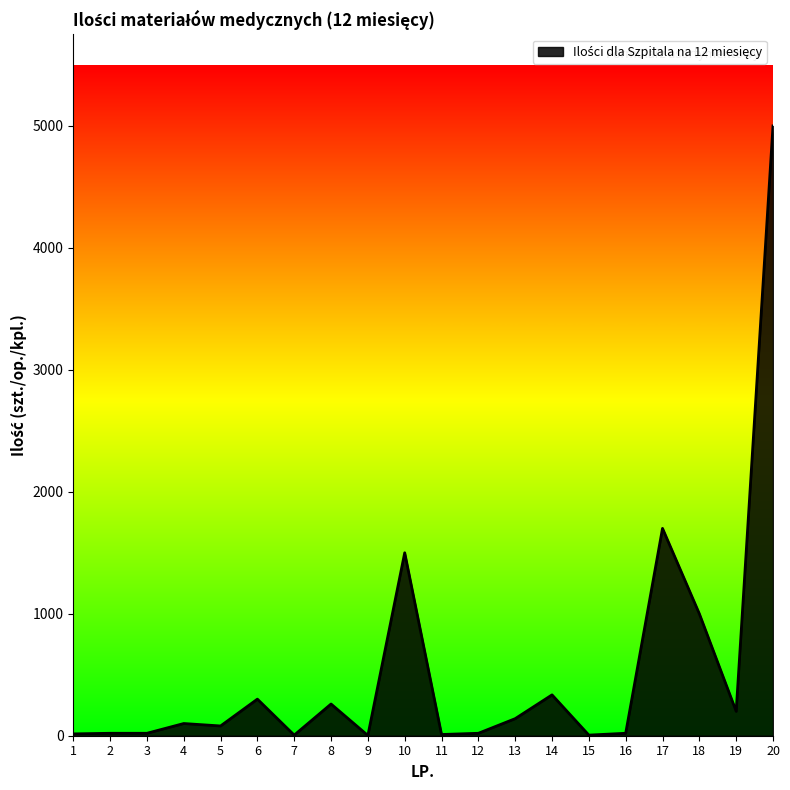

The value at 7 is 5. True or false?

True